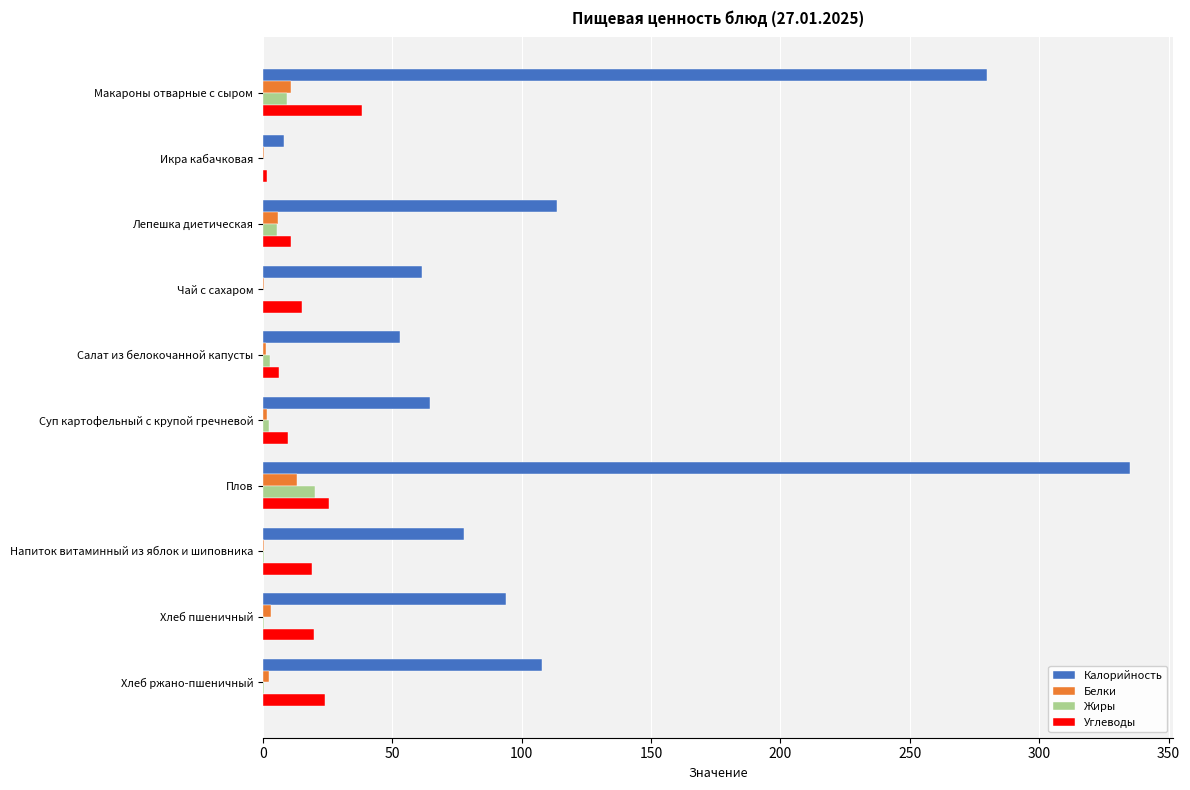

Which series changed the most between Икра кабачковая and Хлеб пшеничный?

Калорийность